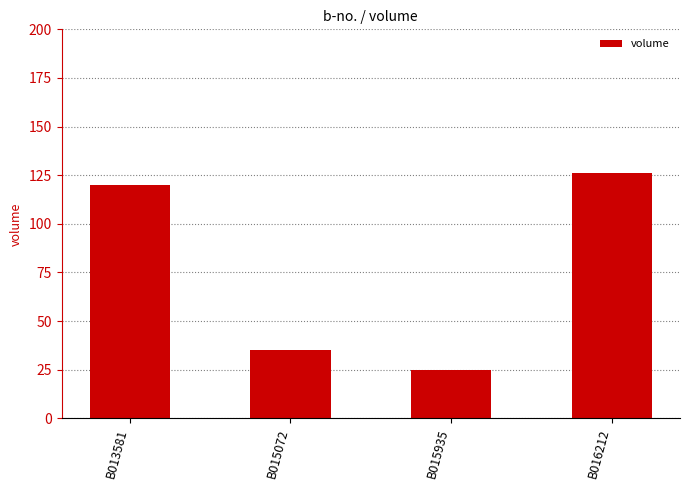

What is the minimum value shown in the chart?

25